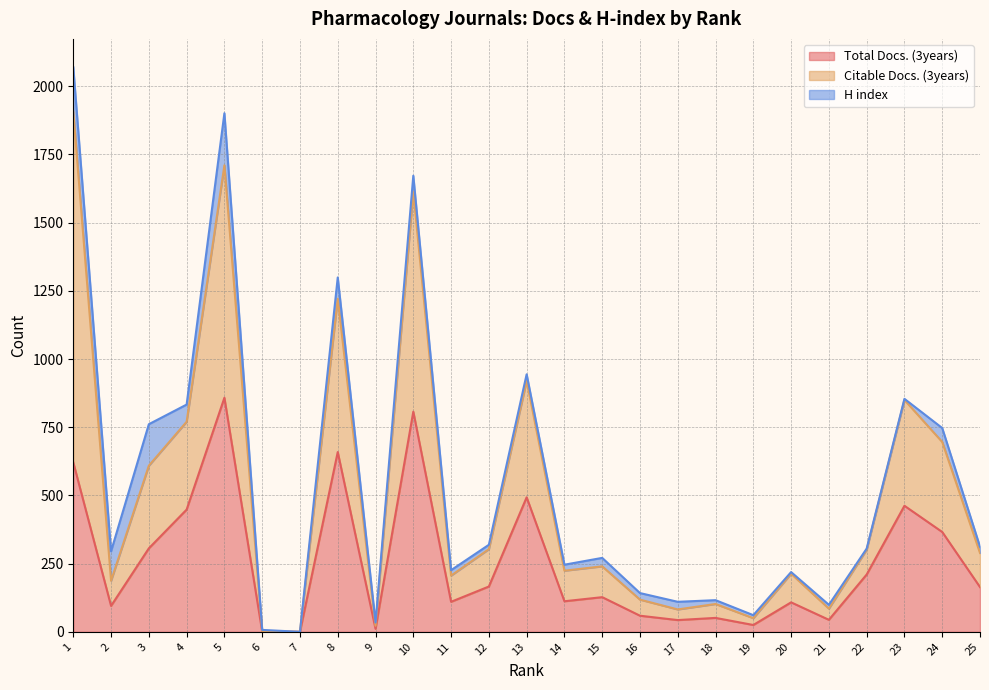

Which category has the highest value in the Citable Docs. (3years) series?

1